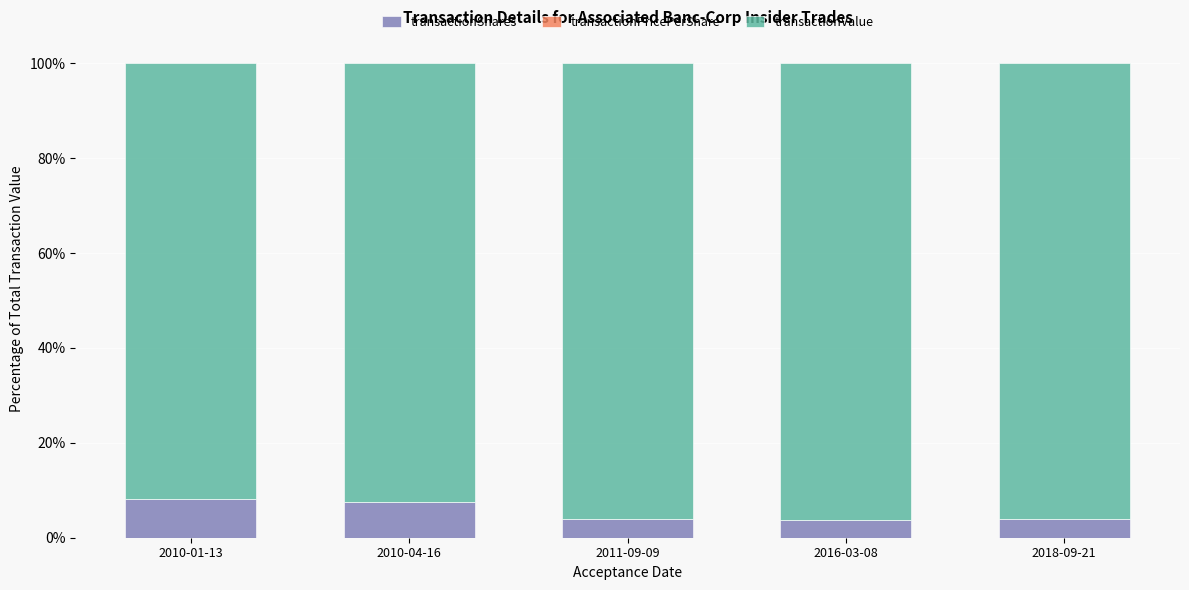

What is the label of the 4th bar from the left?

2016-03-08